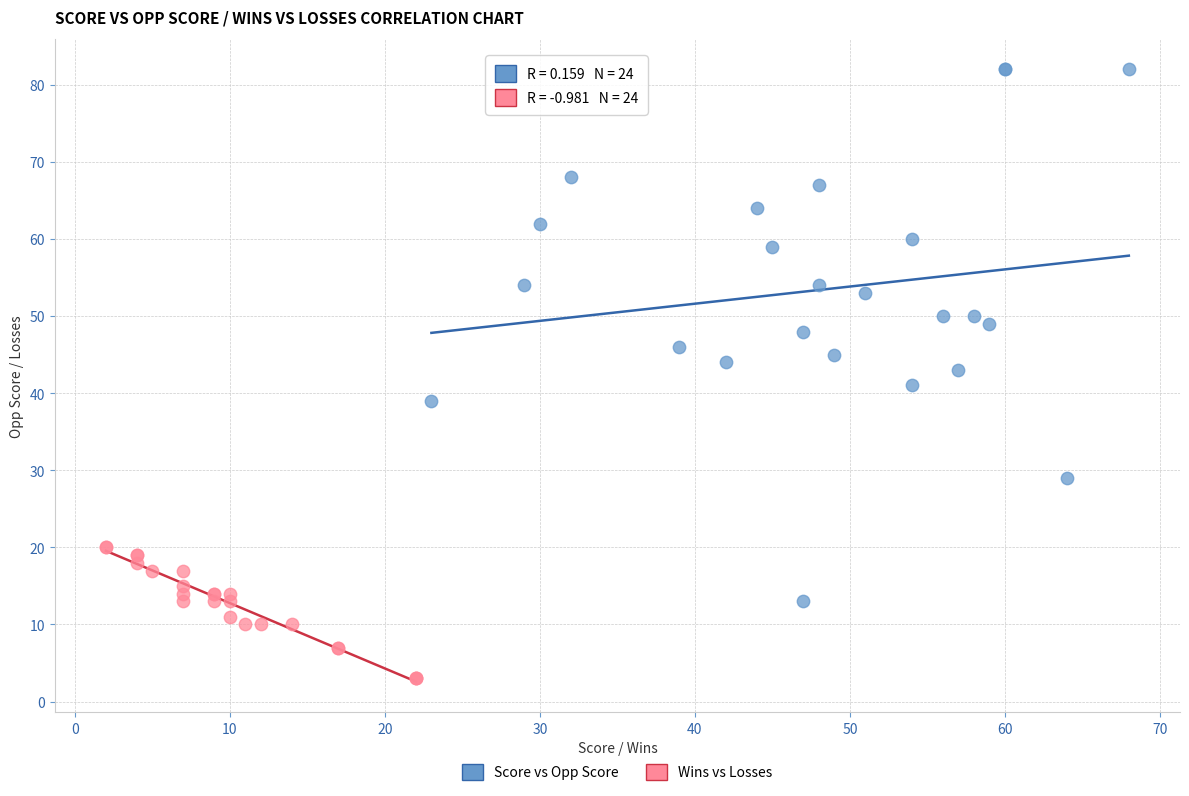

Which series reaches the maximum Y coordinate?

Score vs Opp Score